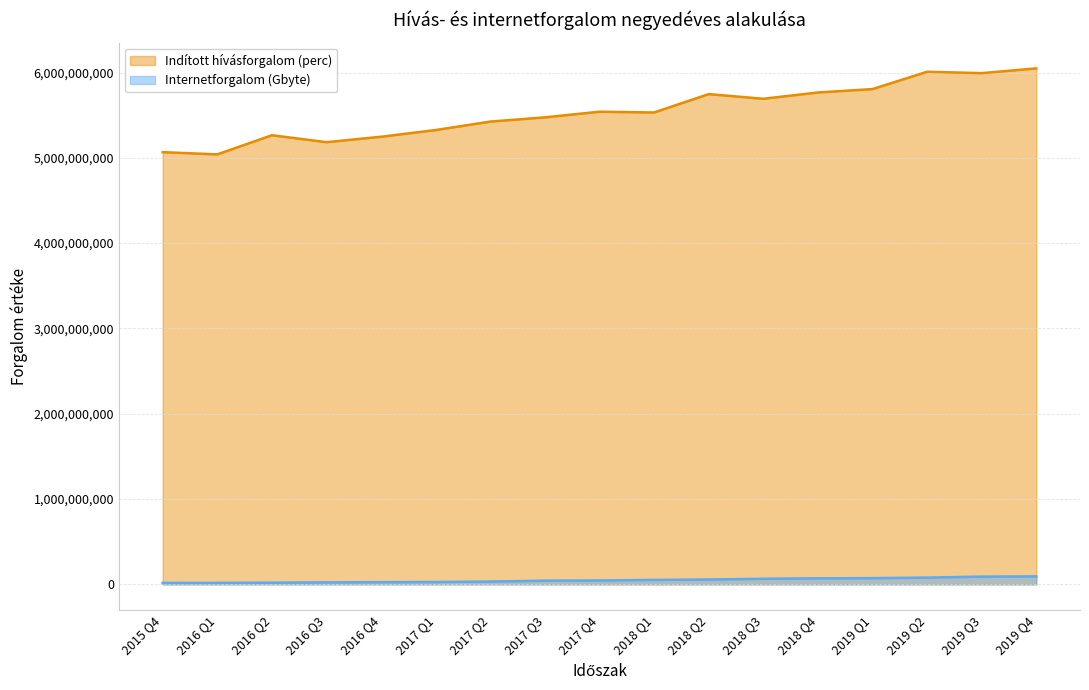

True or false: Internetforgalom (Gbyte) and Indított hívásforgalom (perc) cross at least once.

False